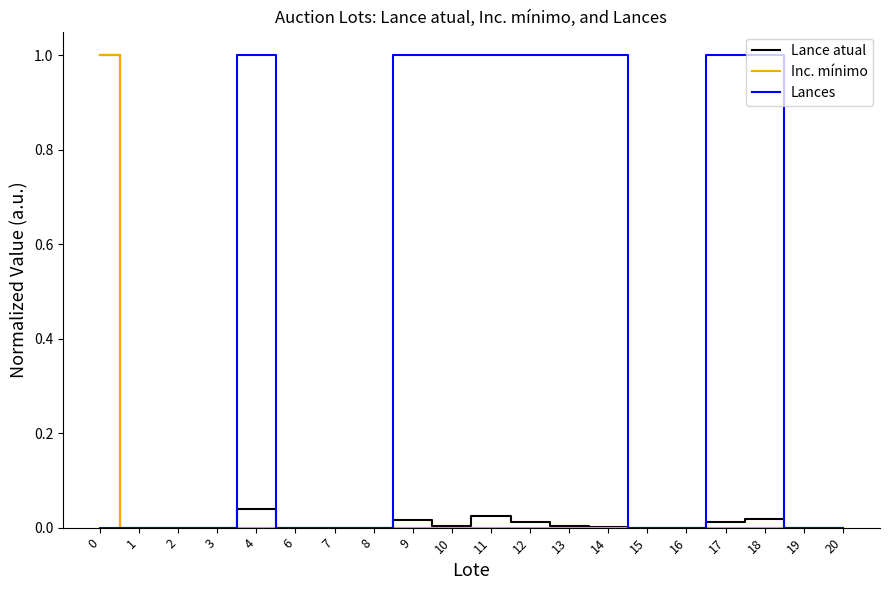

What is the average value of the Lances series?

0.5